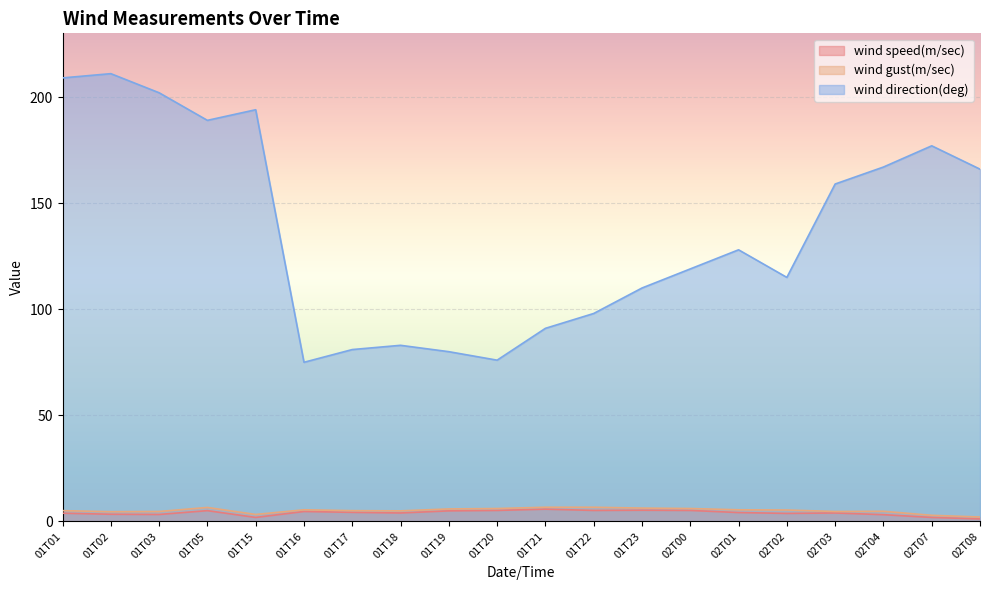

How many interior local valleys does the wind gust(m/sec) series have?

4